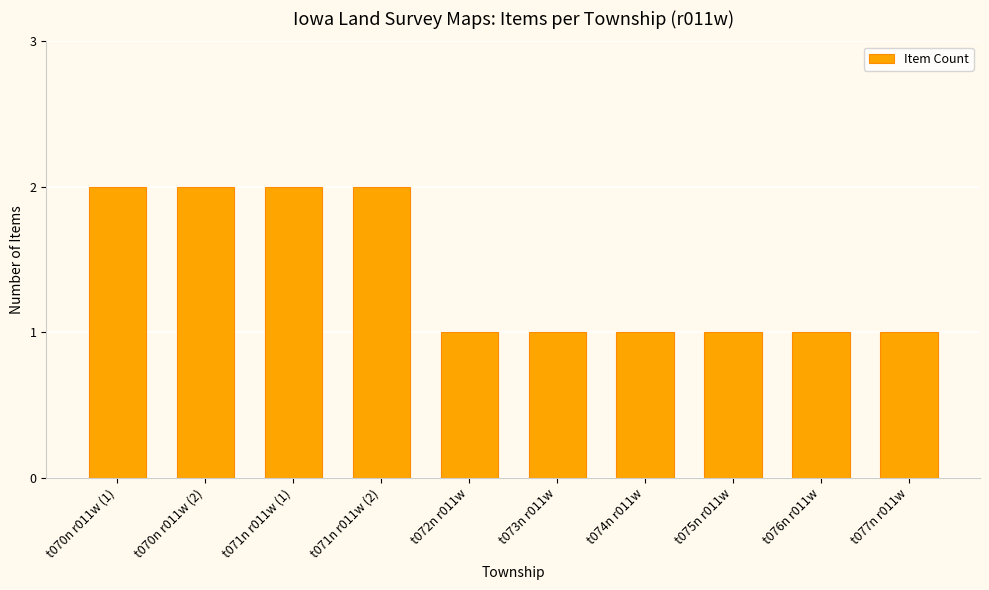

Read the value at t073n r011w.

1